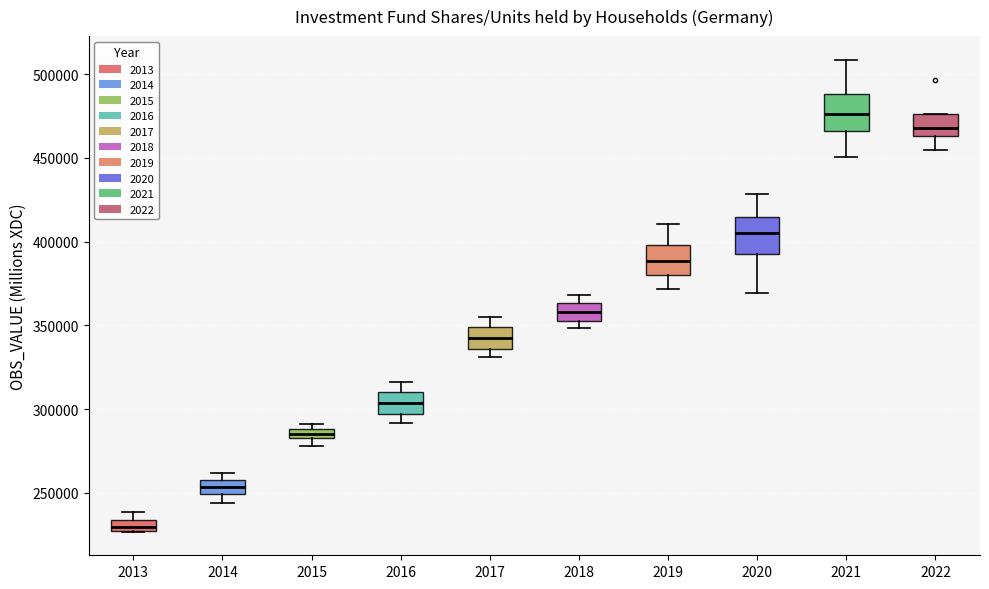

Which box's median line is the lowest?

2013